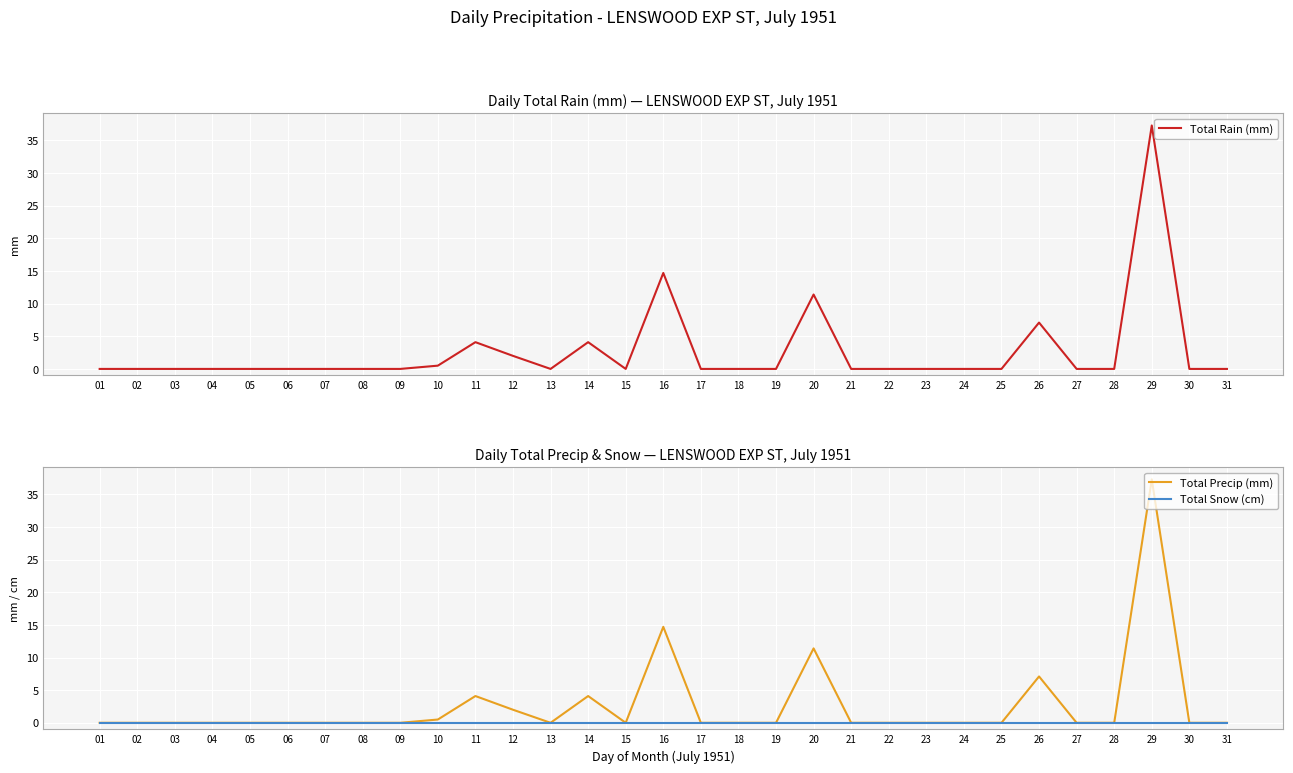

Is the value of Total Rain (mm) at 28 greater than the value of Total Precip (mm) at 18?

No